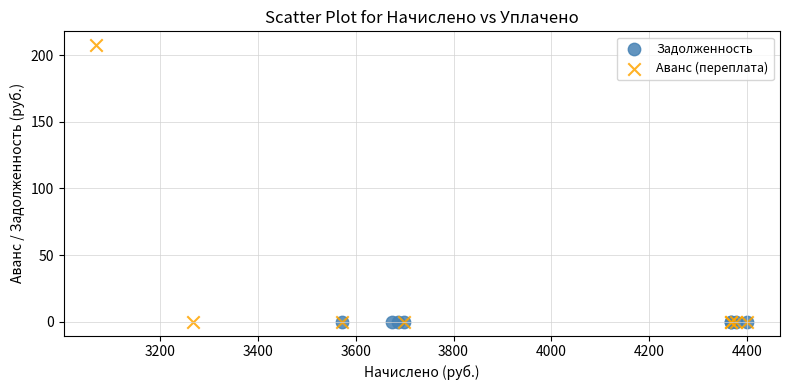

What are all the series names shown in the legend?

Задолженность, Аванс (переплата)